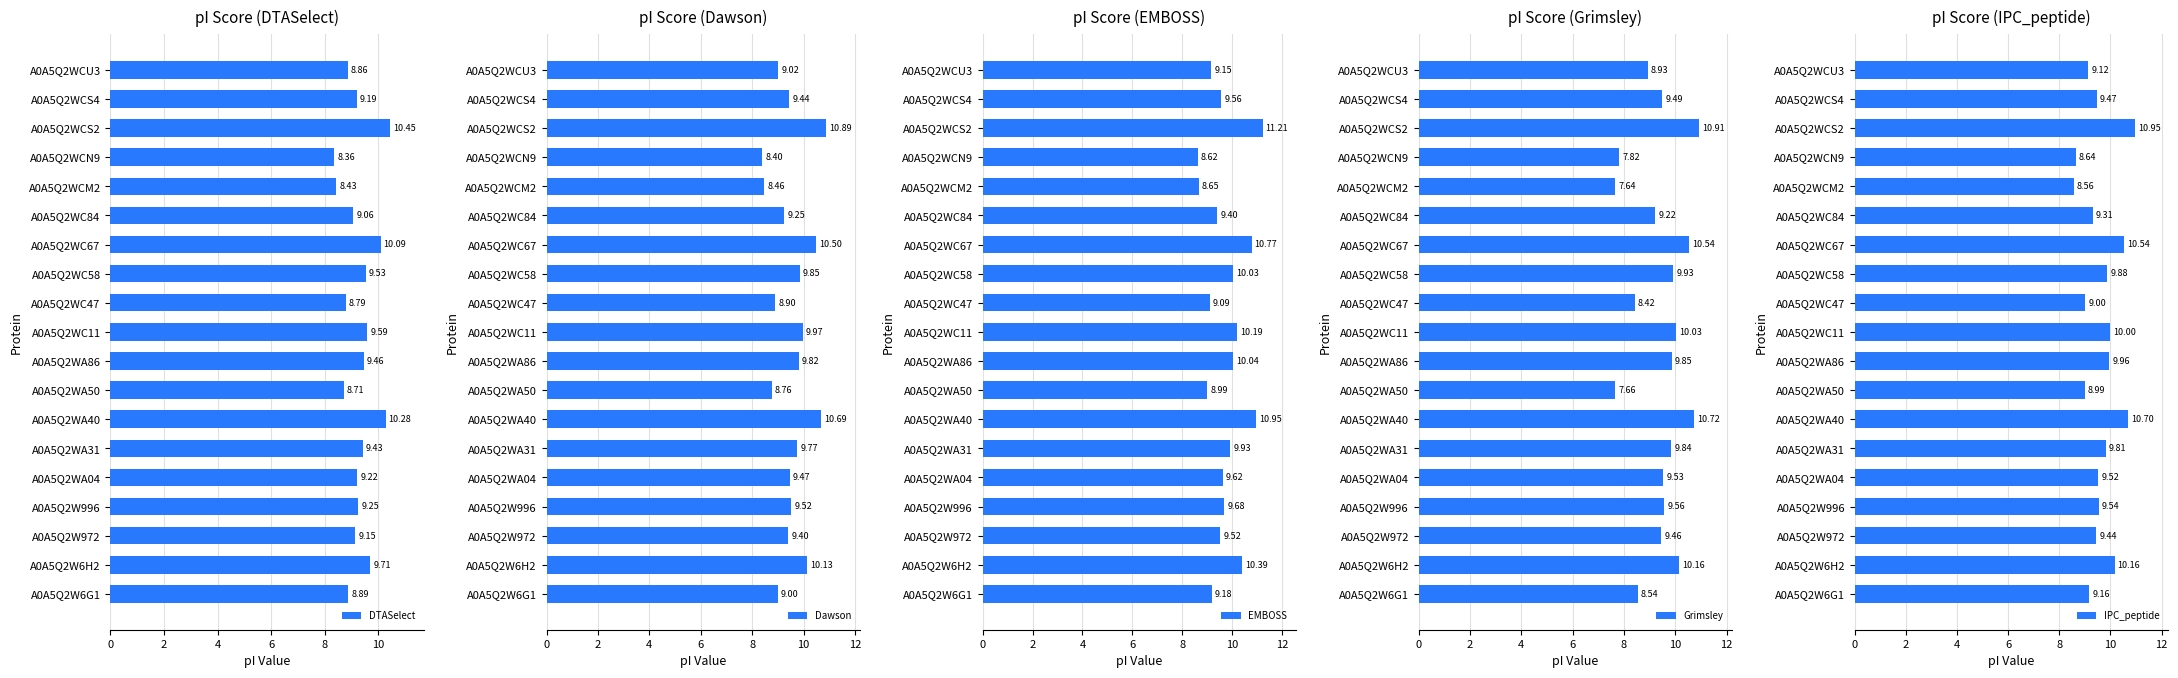

At how many categories does at least one series exceed 10?

7